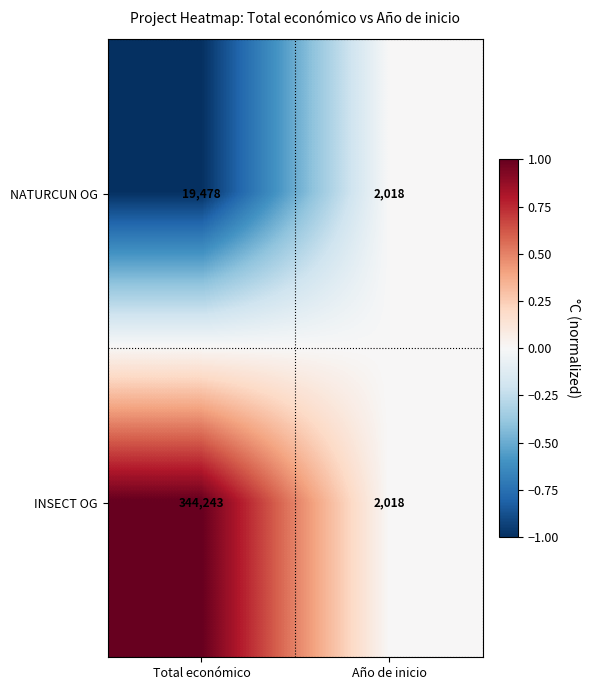

List the series in order of their peak value, lowest first.

NATURCUN OG, INSECT OG